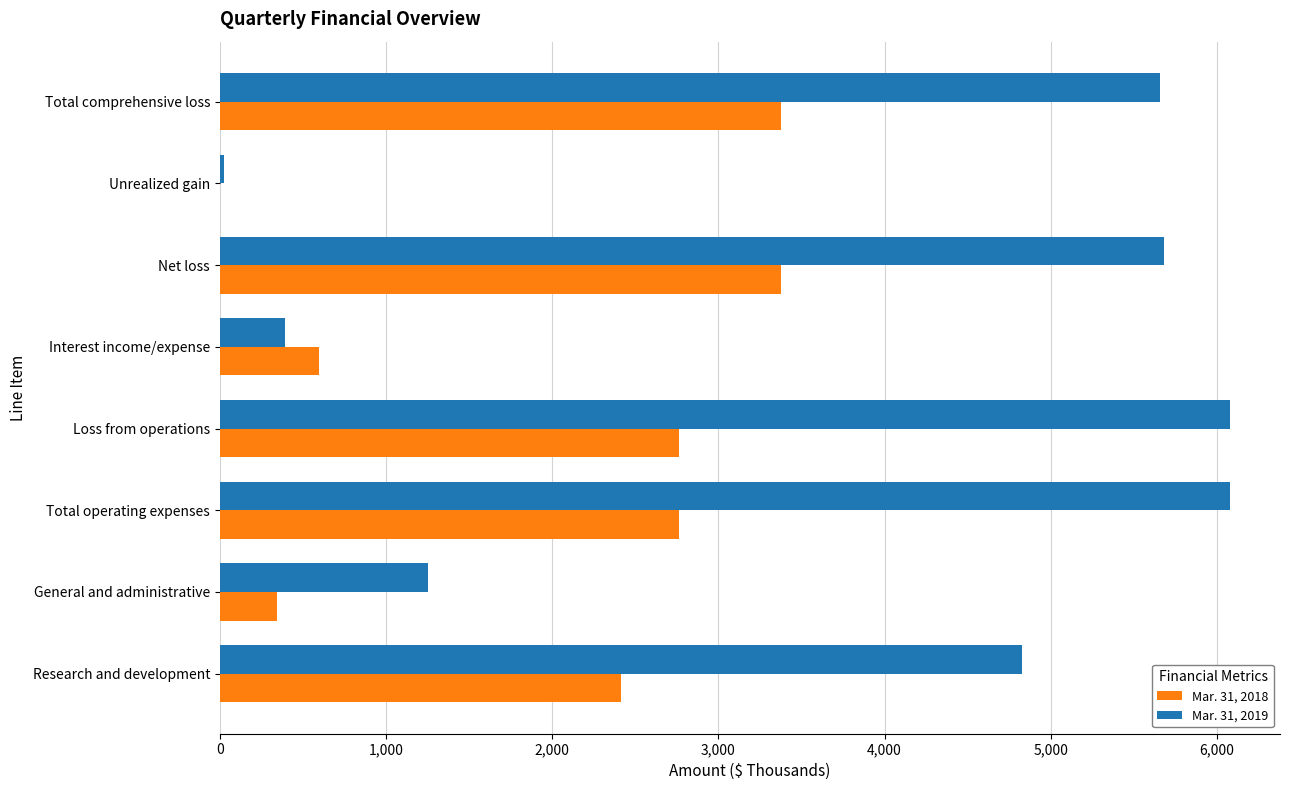

Is the value of Mar. 31, 2019 at Unrealized gain greater than the value of Mar. 31, 2018 at Interest income/expense?

No